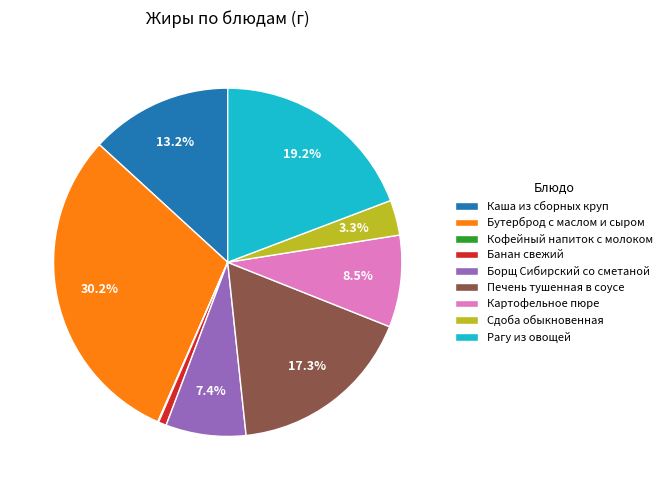

Combined, do Каша из сборных круп and Бутерброд с маслом и сыром account for over 50%?

No